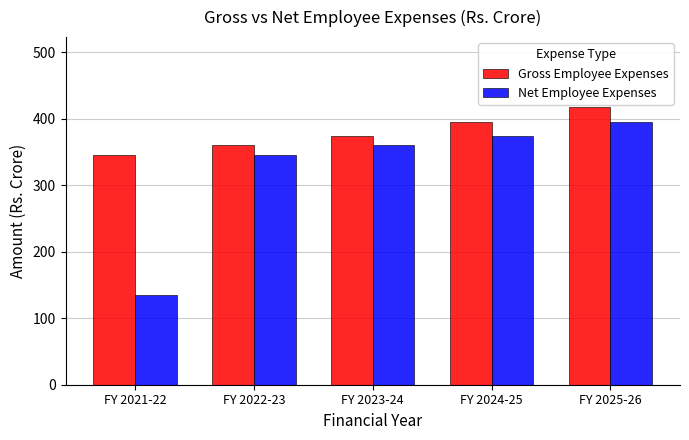

List the series in order of their overall mean, lowest first.

Net Employee Expenses, Gross Employee Expenses